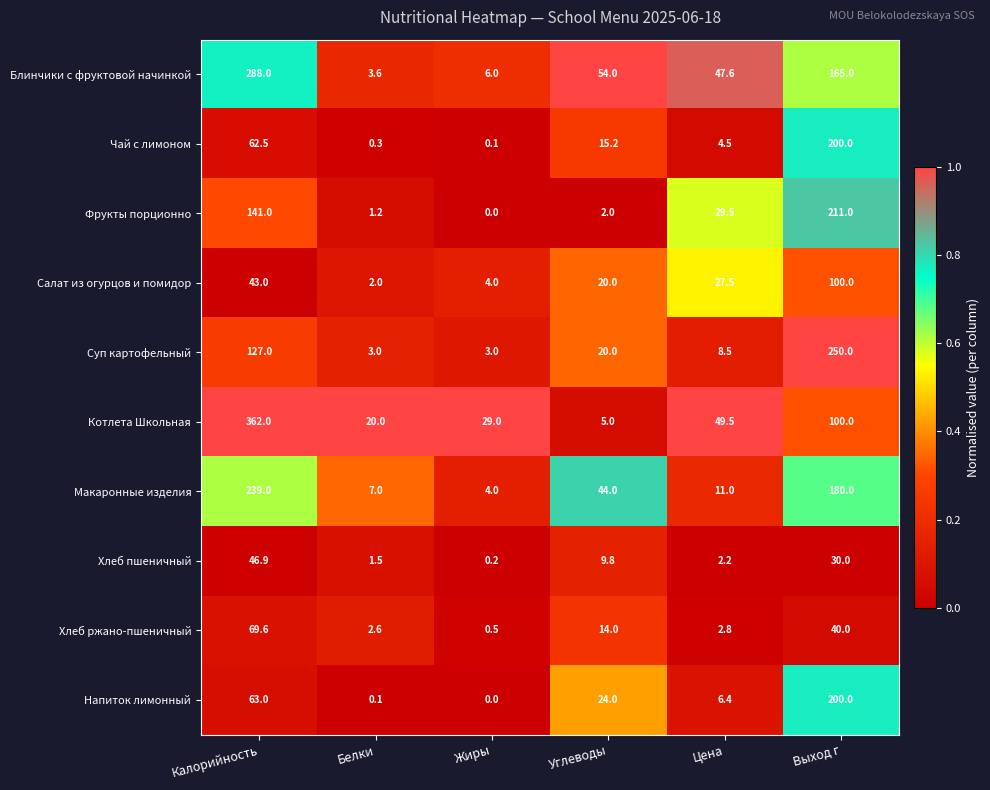

The Хлеб пшеничный series shows 9.8 at Углеводы. True or false?

True